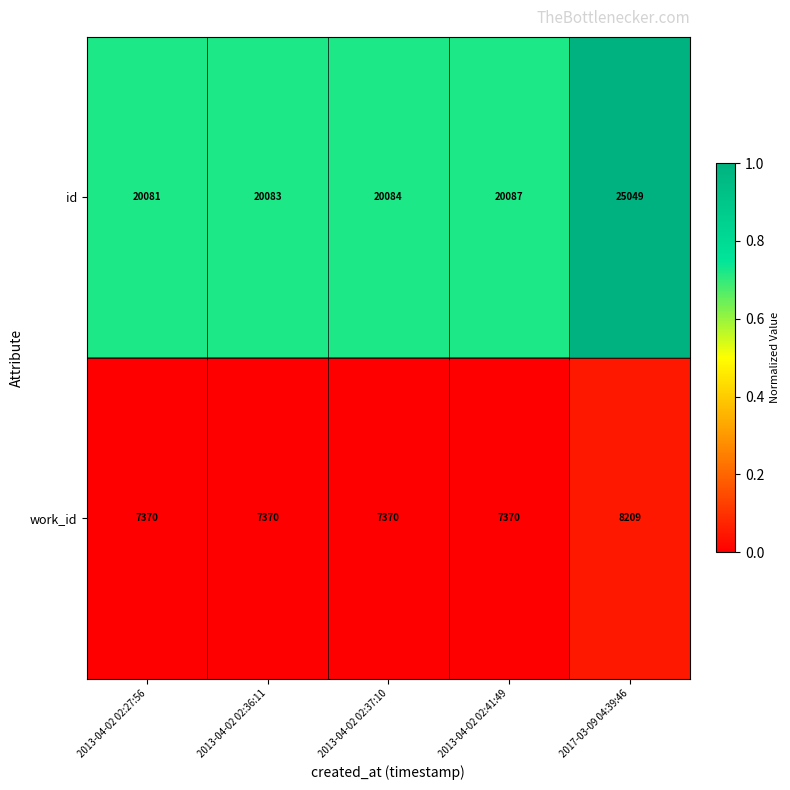

Between 2013-04-02 02:27:56 and 2013-04-02 02:36:11, which series saw the biggest shift?

id